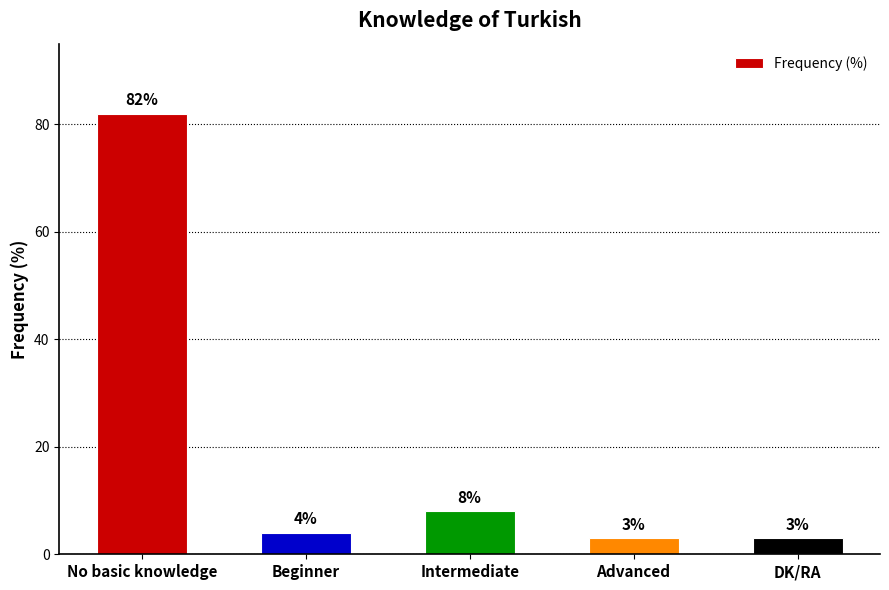

What is the smallest value displayed?

3